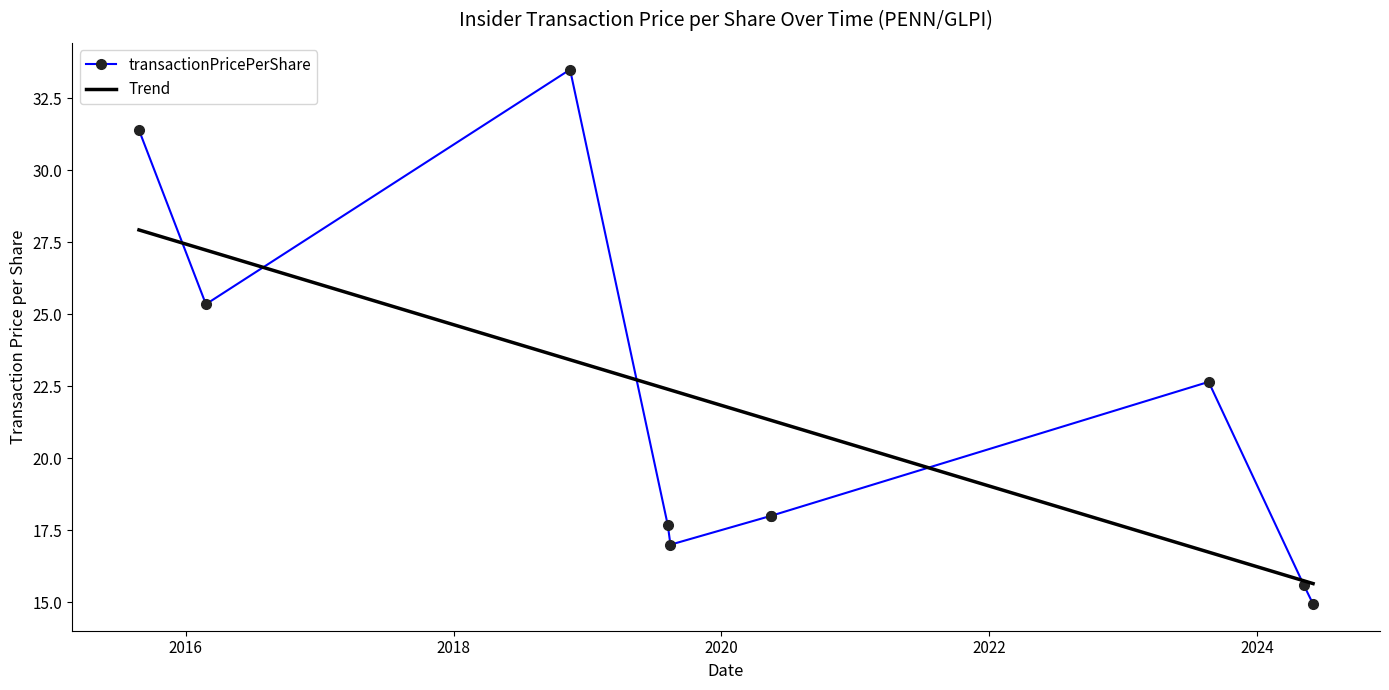

What is the difference between the maximum and minimum values in the transactionPricePerShare series?

18.6